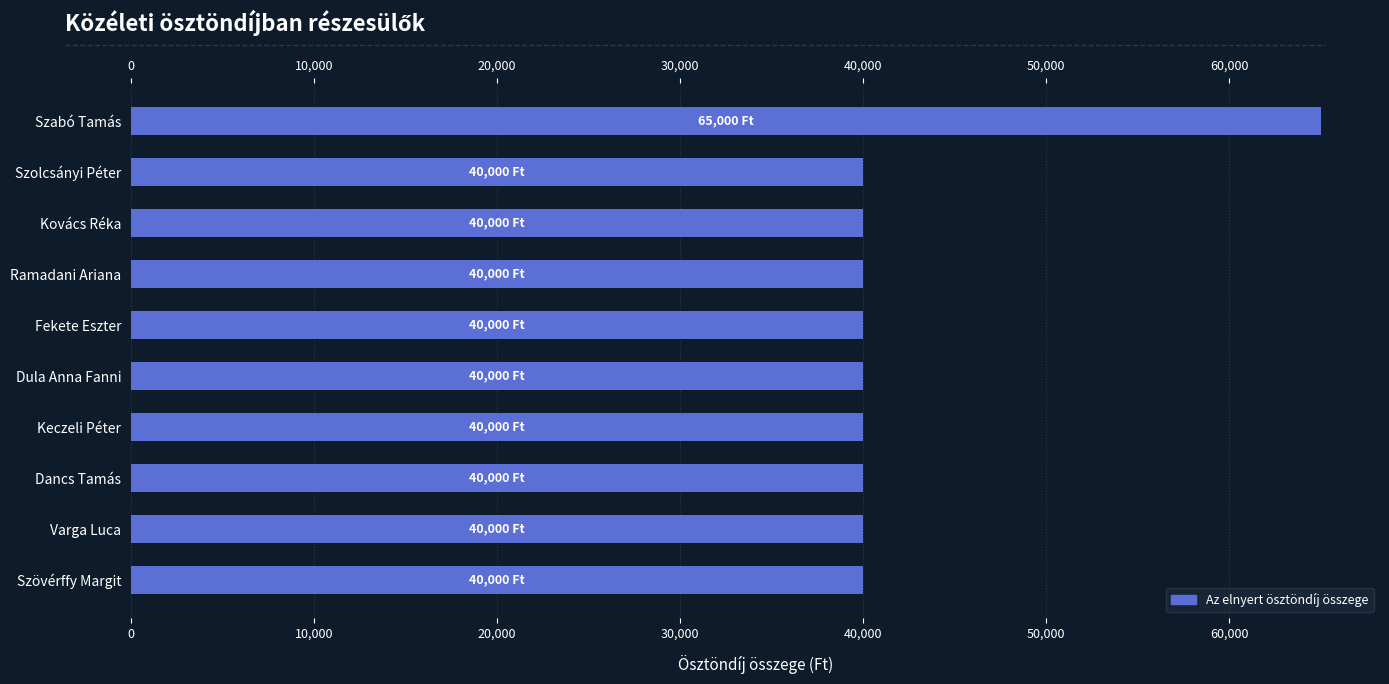

How many values exceed 40000?

1